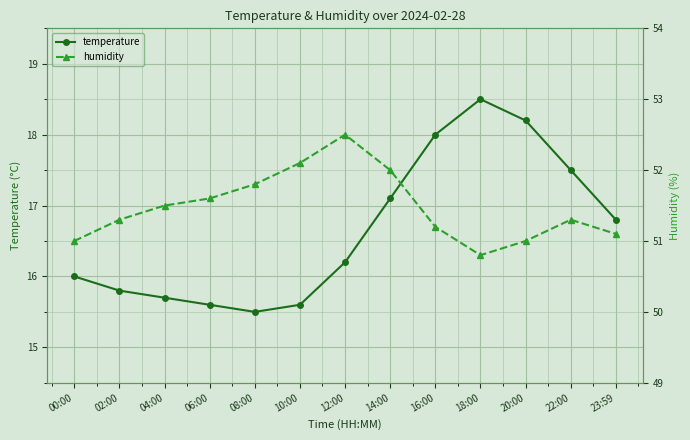

What is the difference between the maximum and minimum values in the temperature series?

3.0